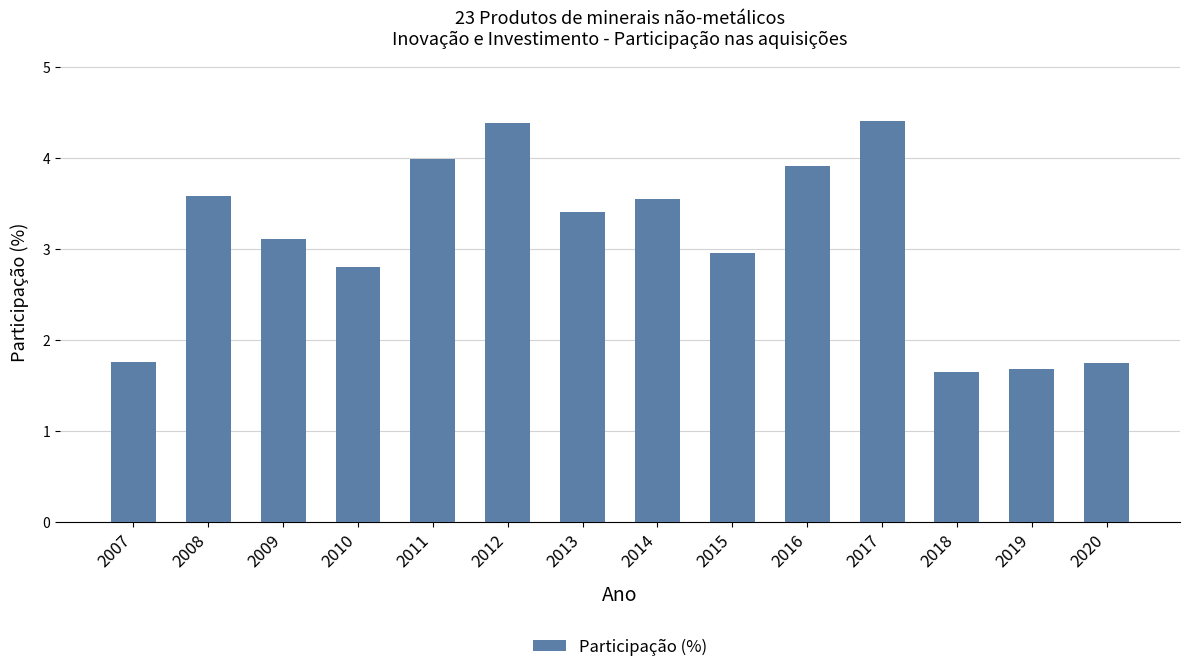

What is the greatest value displayed?

4.4